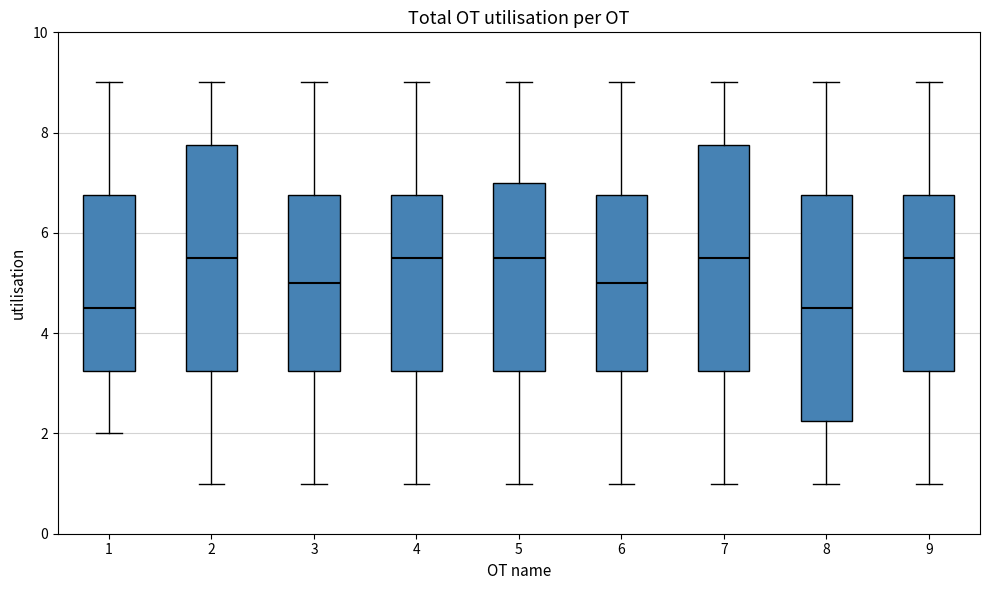

Reading left to right, read every box against the y-axis: the position of its median line, the range the box covers, and the ends of its whiskers. The values are not printed on the chart, so give them approximately, as read against the axis.

1: median 4.6, box 3.2 to 6.8, whiskers 2.0 to 9.0
2: median 5.6, box 3.2 to 7.8, whiskers 1.0 to 9.0
3: median 5.0, box 3.2 to 6.8, whiskers 1.0 to 9.0
4: median 5.6, box 3.2 to 6.8, whiskers 1.0 to 9.0
5: median 5.6, box 3.2 to 7.0, whiskers 1.0 to 9.0
6: median 5.0, box 3.2 to 6.8, whiskers 1.0 to 9.0
7: median 5.6, box 3.2 to 7.8, whiskers 1.0 to 9.0
8: median 4.6, box 2.2 to 6.8, whiskers 1.0 to 9.0
9: median 5.6, box 3.2 to 6.8, whiskers 1.0 to 9.0